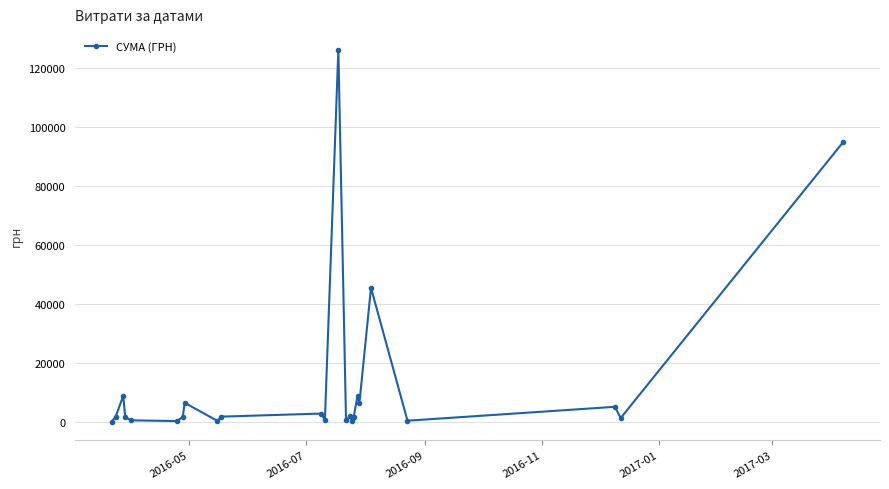

What is the maximum value shown in the chart?

126214.4